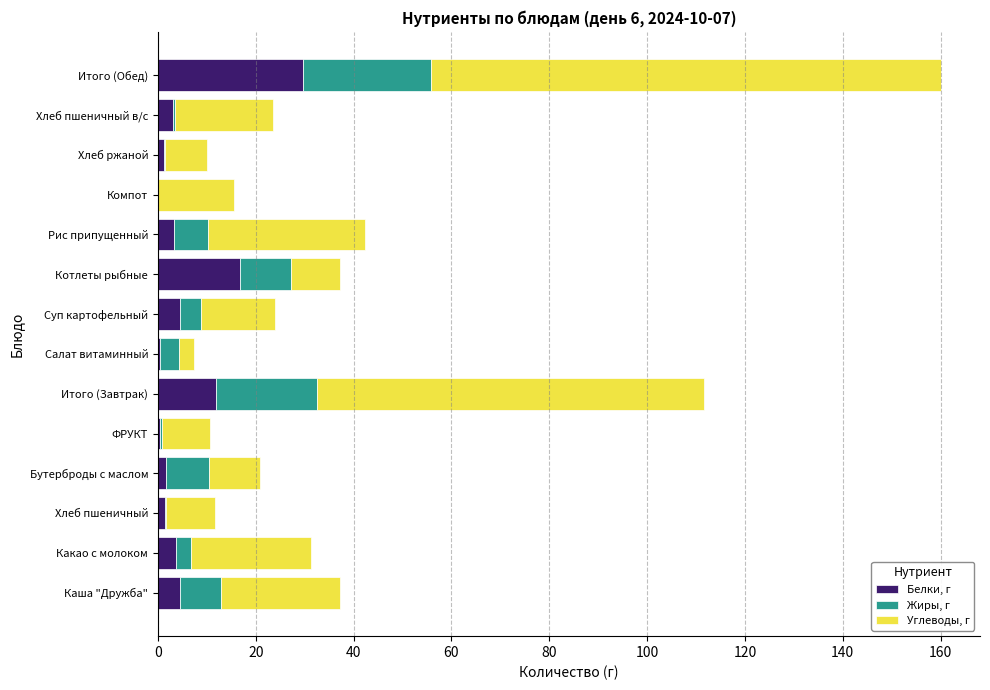

The Белки, г series shows 23.3 at Котлеты рыбные. True or false?

False